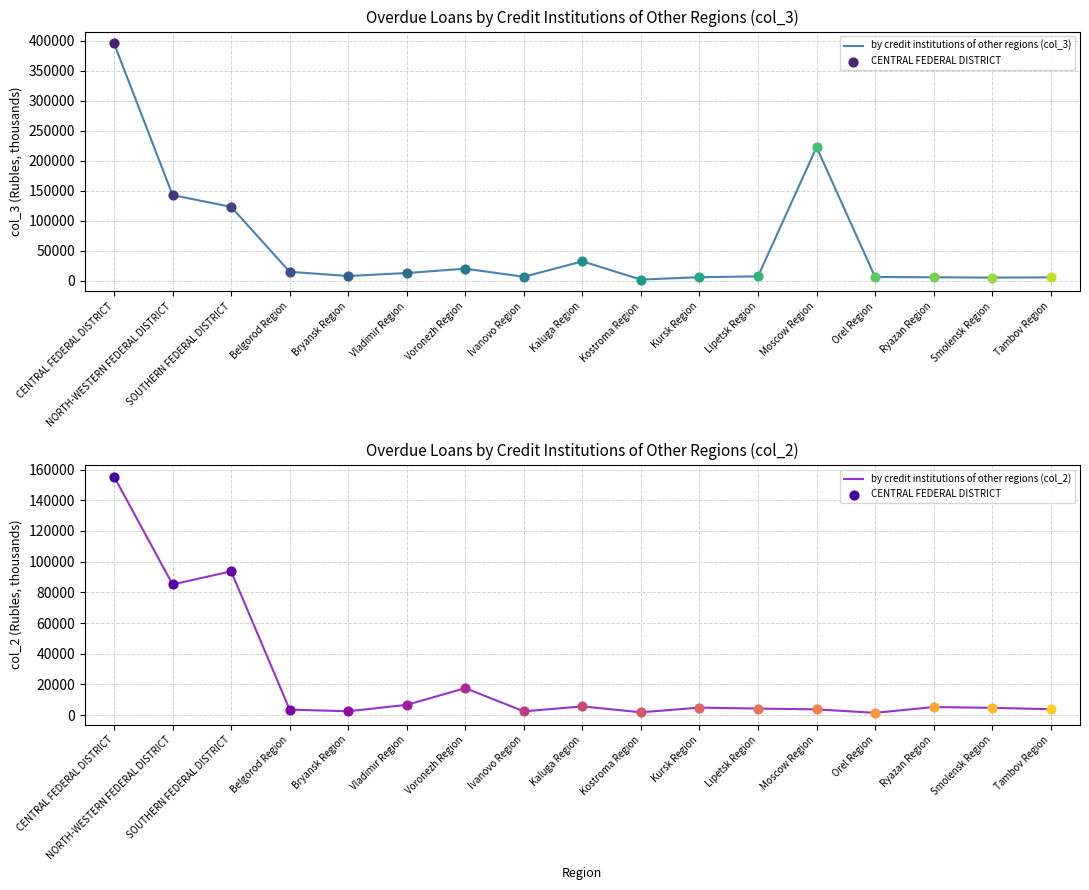

At which category is the sum across all series the highest?

CENTRAL FEDERAL DISTRICT